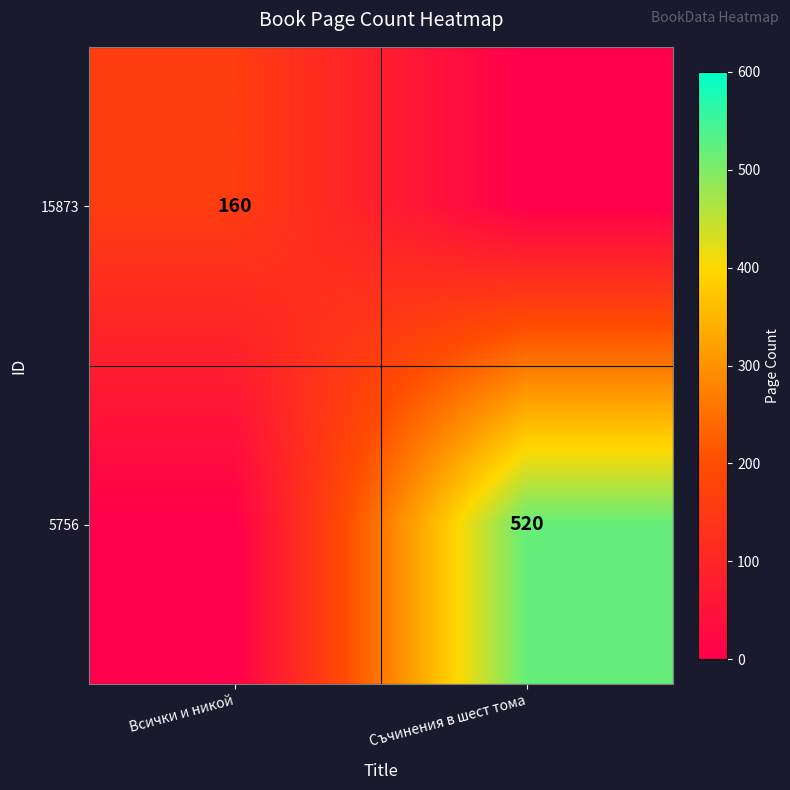

True or false: 5756 has a value of 854 at Съчинения в шест тома.

False